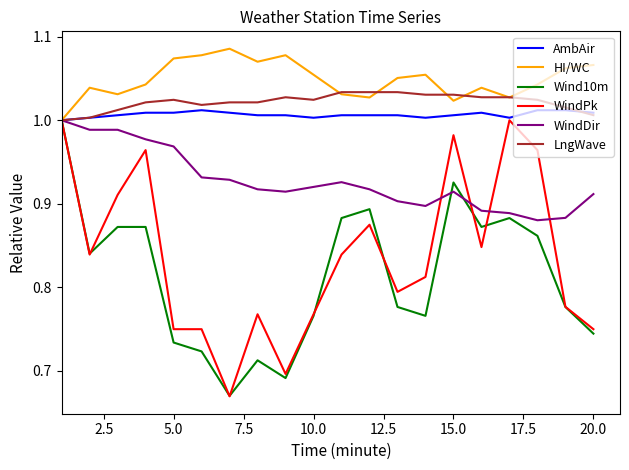

True or false: WindPk has more than 2 interior local peaks.

True